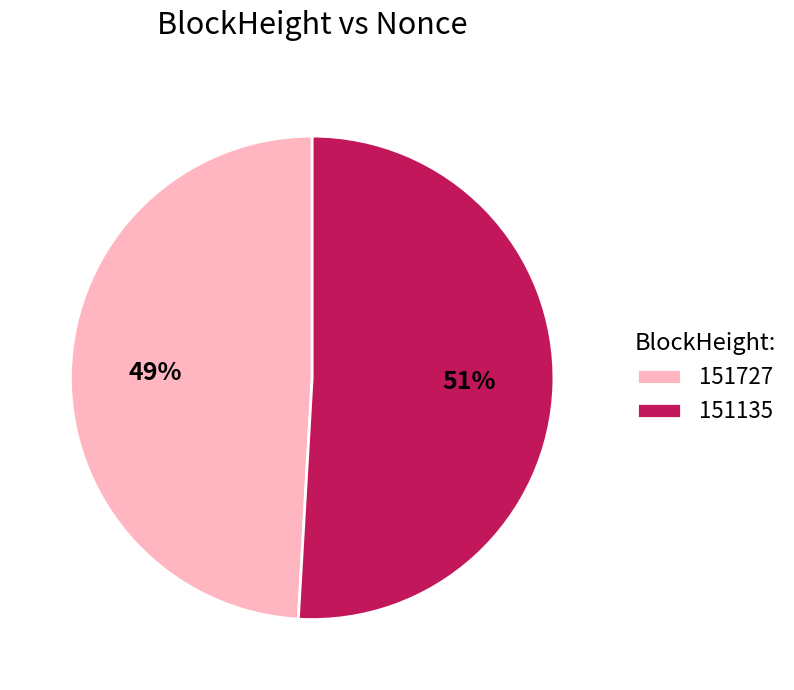

Is 151727 the majority of the pie?

No